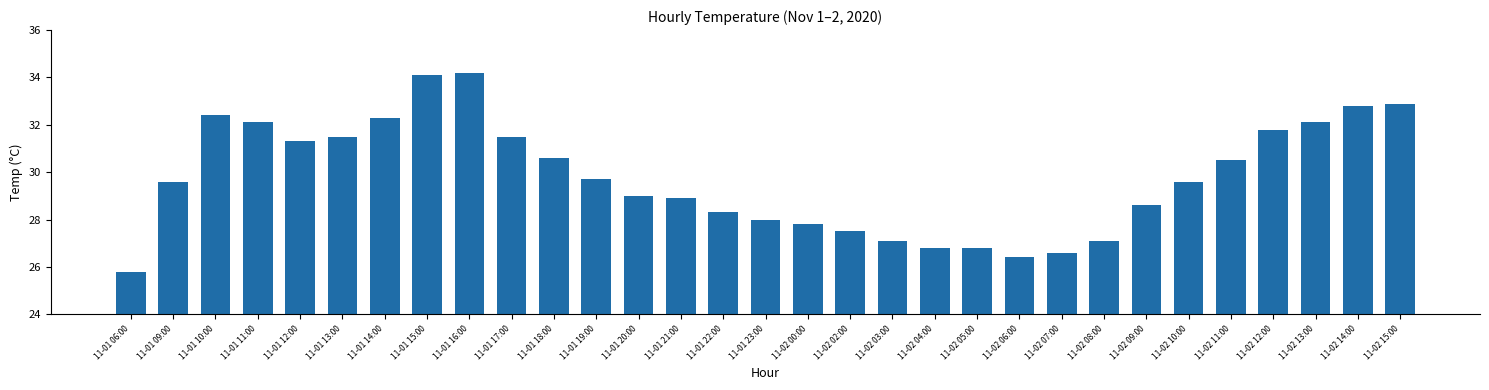

Are the bars grouped side by side (vs. stacked)?

No